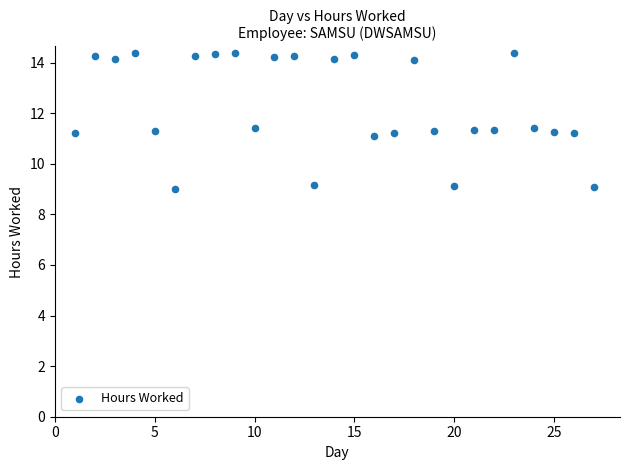

What is the range of Y values (max minus min)?

5.4